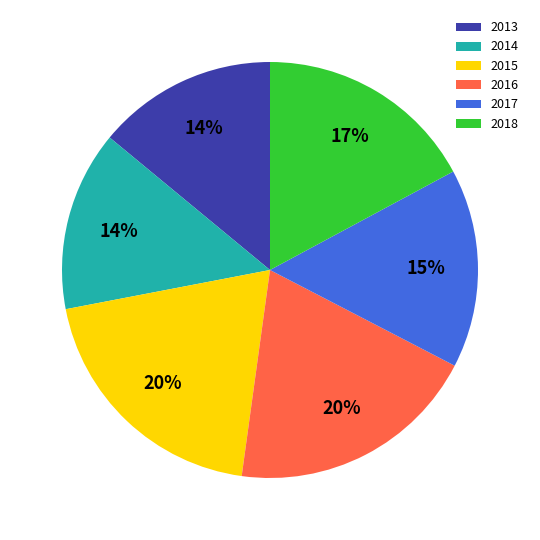

What percentage is the 2016 slice, to the nearest percent?

20%